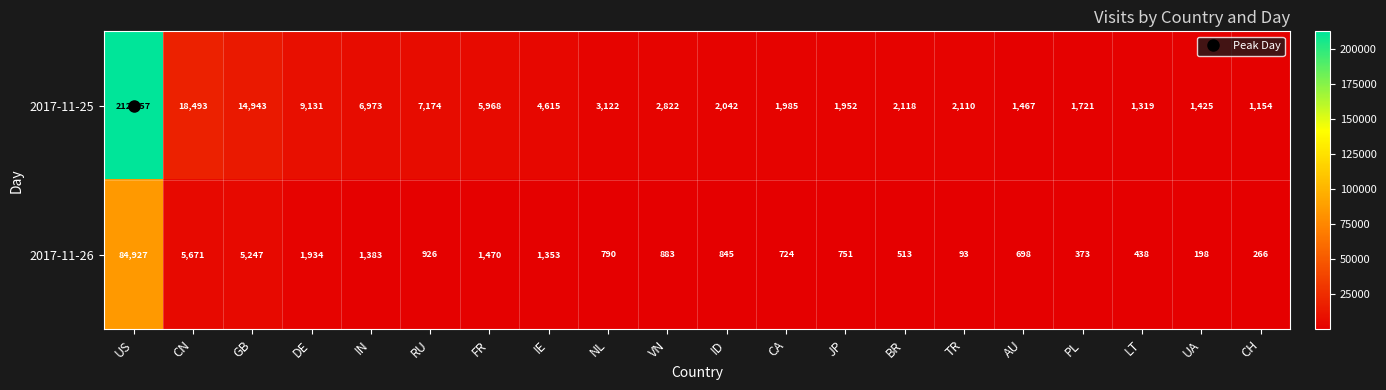

At which category does the chart reach its peak across all series?

US